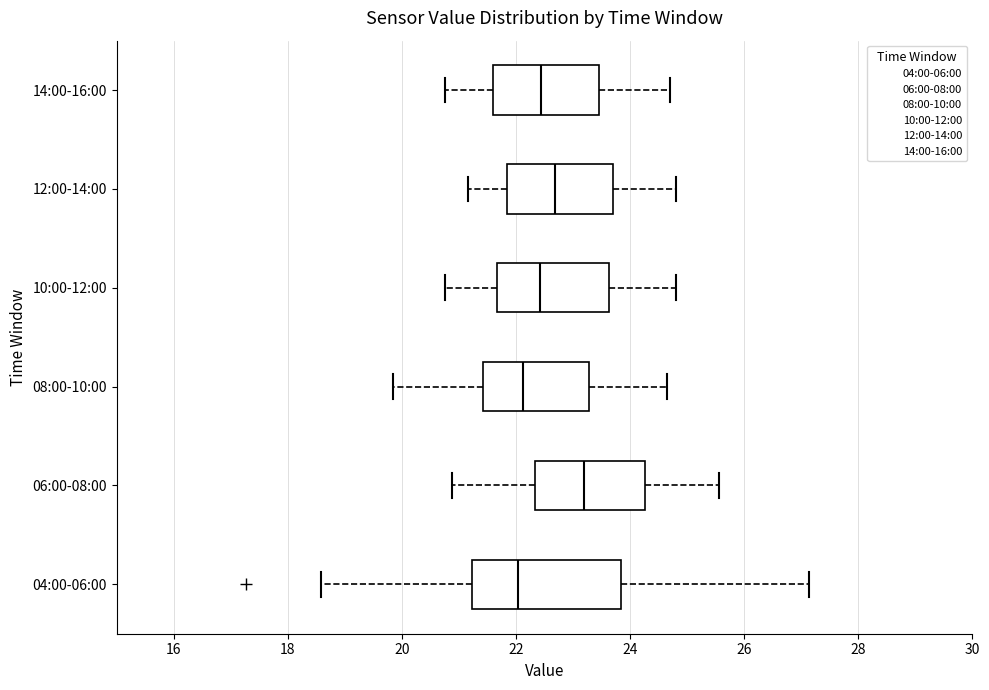

Reading bottom to top, read every box against the x-axis: the position of its median line, the range the box covers, and the ends of its whiskers. The values are not printed on the chart, so give them approximately, as read against the axis.

04:00-06:00: median 22.0, box 21.2 to 23.8, whiskers 18.6 to 27.2
06:00-08:00: median 23.2, box 22.4 to 24.2, whiskers 20.8 to 25.6
08:00-10:00: median 22.2, box 21.4 to 23.2, whiskers 19.8 to 24.6
10:00-12:00: median 22.4, box 21.6 to 23.6, whiskers 20.8 to 24.8
12:00-14:00: median 22.6, box 21.8 to 23.8, whiskers 21.2 to 24.8
14:00-16:00: median 22.4, box 21.6 to 23.4, whiskers 20.8 to 24.8